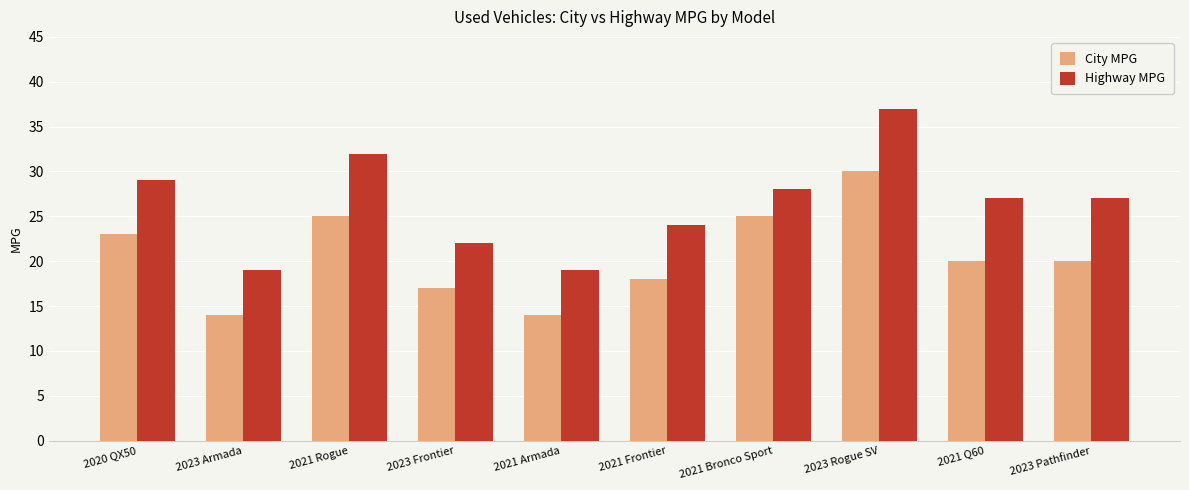

How many bars are there in each group?

2